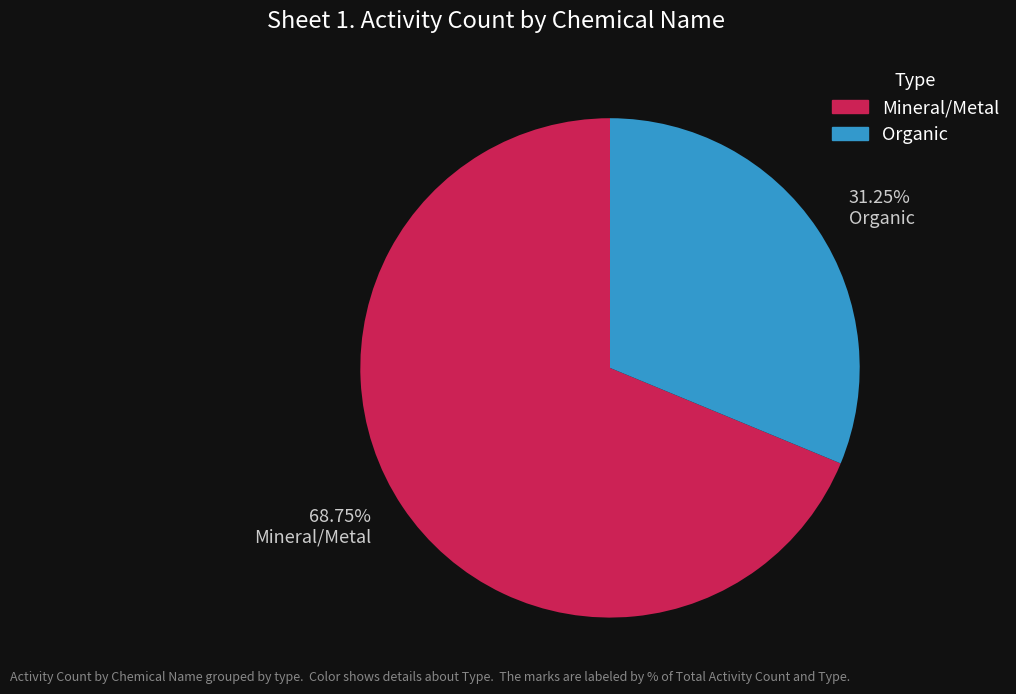

Does Organic represent more than half of the total?

No